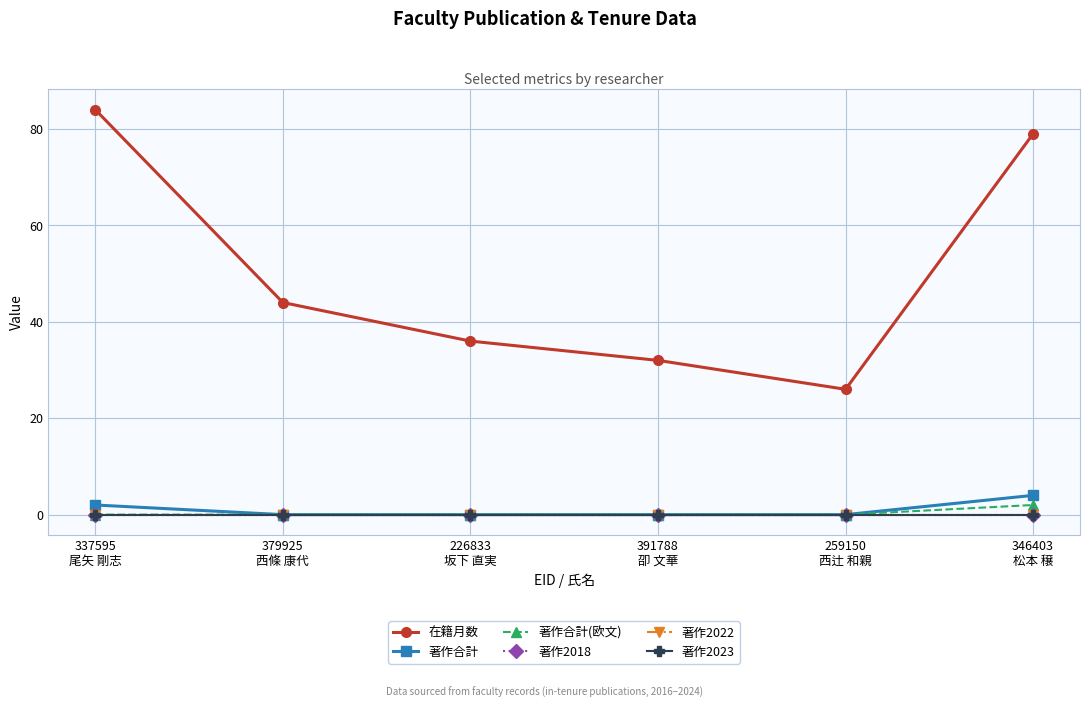

Does the chart have visible grid lines?

Yes